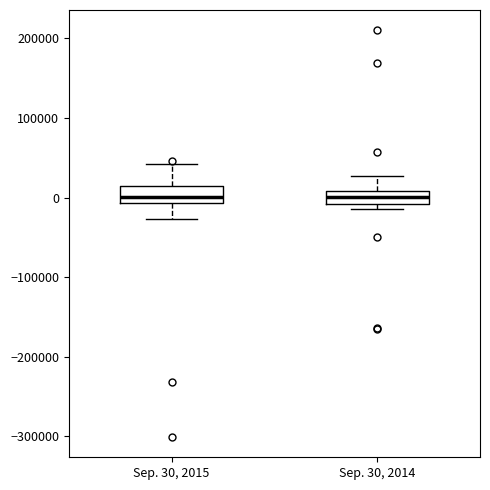

Reading left to right, transcribe this box plot: for each box, give where its median line is, the range the box spans, and where its two whiskers end, as read against the y-axis. The values are not printed on the chart, so give them approximately, as read against the axis.

Sep. 30, 2015: median 0, box -10000 to 10000, whiskers -30000 to 40000
Sep. 30, 2014: median 0, box -10000 to 10000, whiskers -10000 (just below the box's lower edge) to 30000